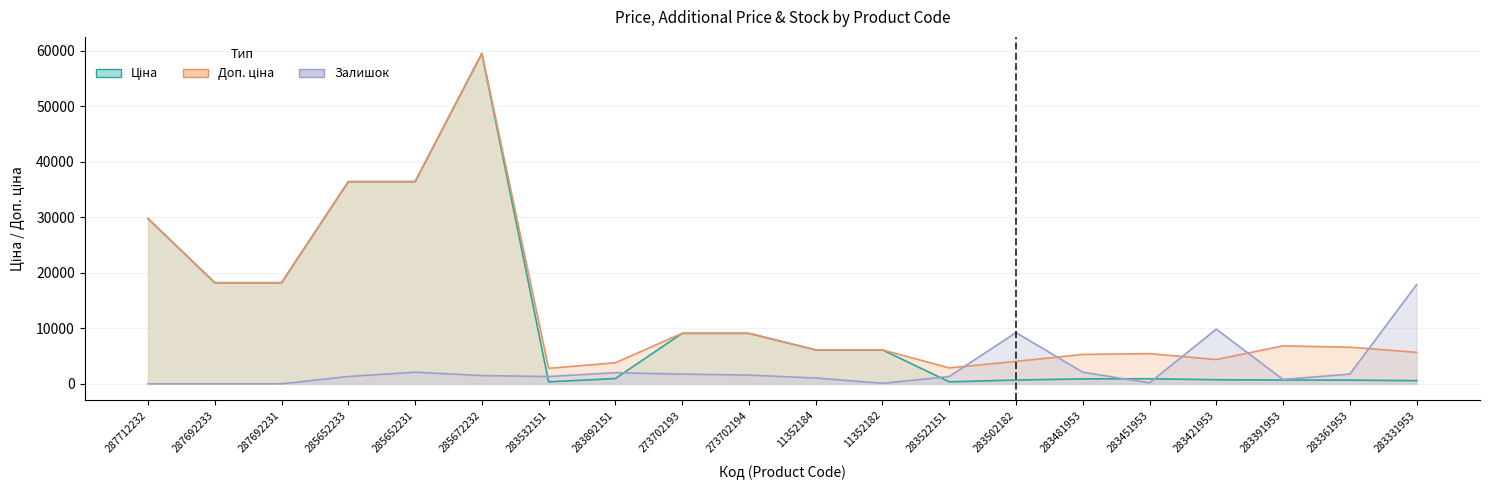

What is the value of the Доп. ціна point at the 17th from the left?

4372.9